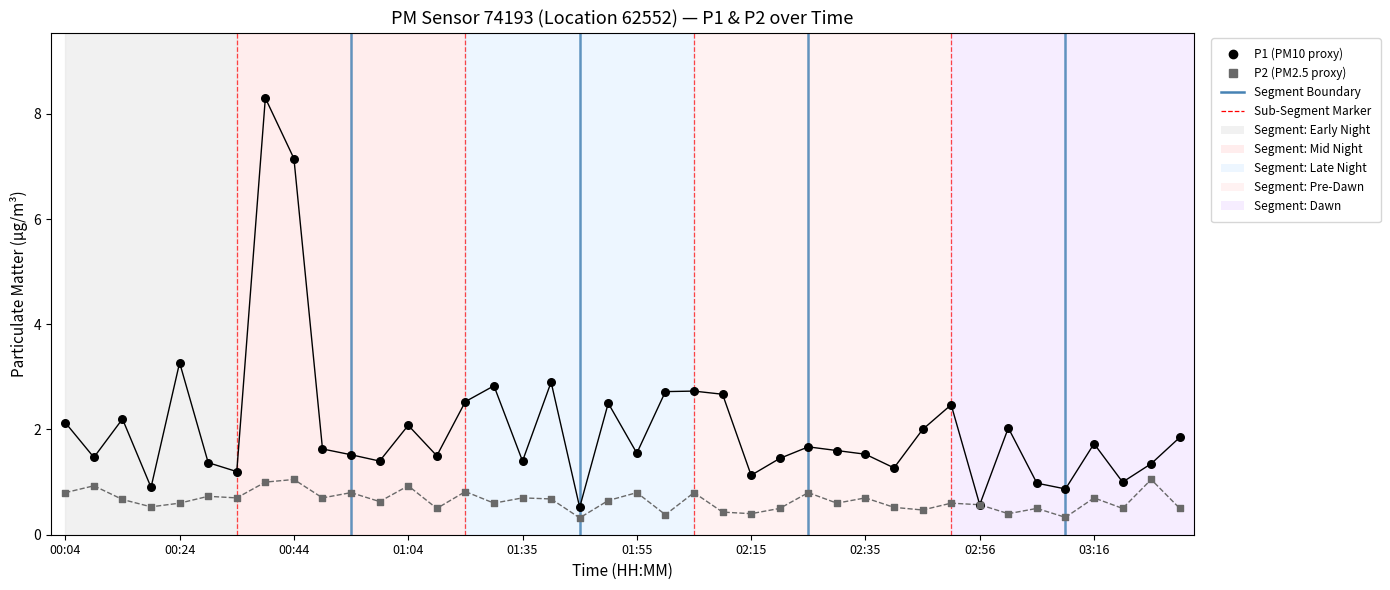

Which series has the largest Y range (max minus min)?

P1 (PM10 proxy)